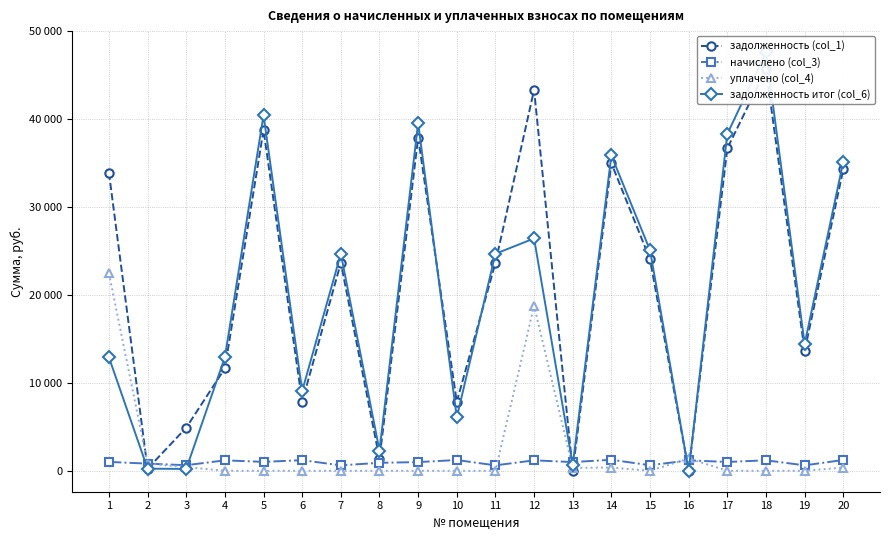

After their last crossing, which series has the higher values: уплачено (col_4) or задолженность итог (col_6)?

задолженность итог (col_6)